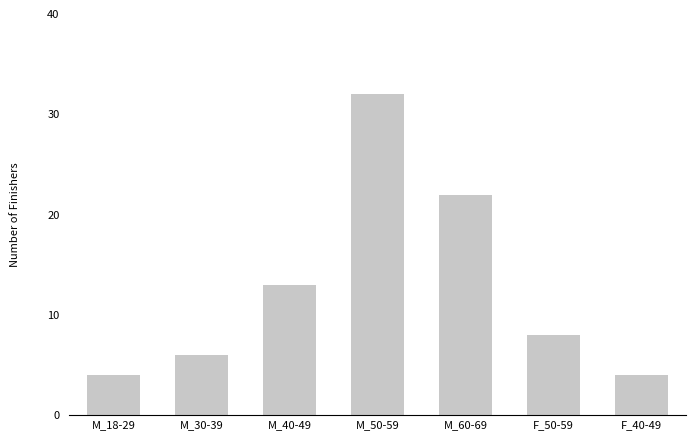

What is the maximum value shown in the chart?

32